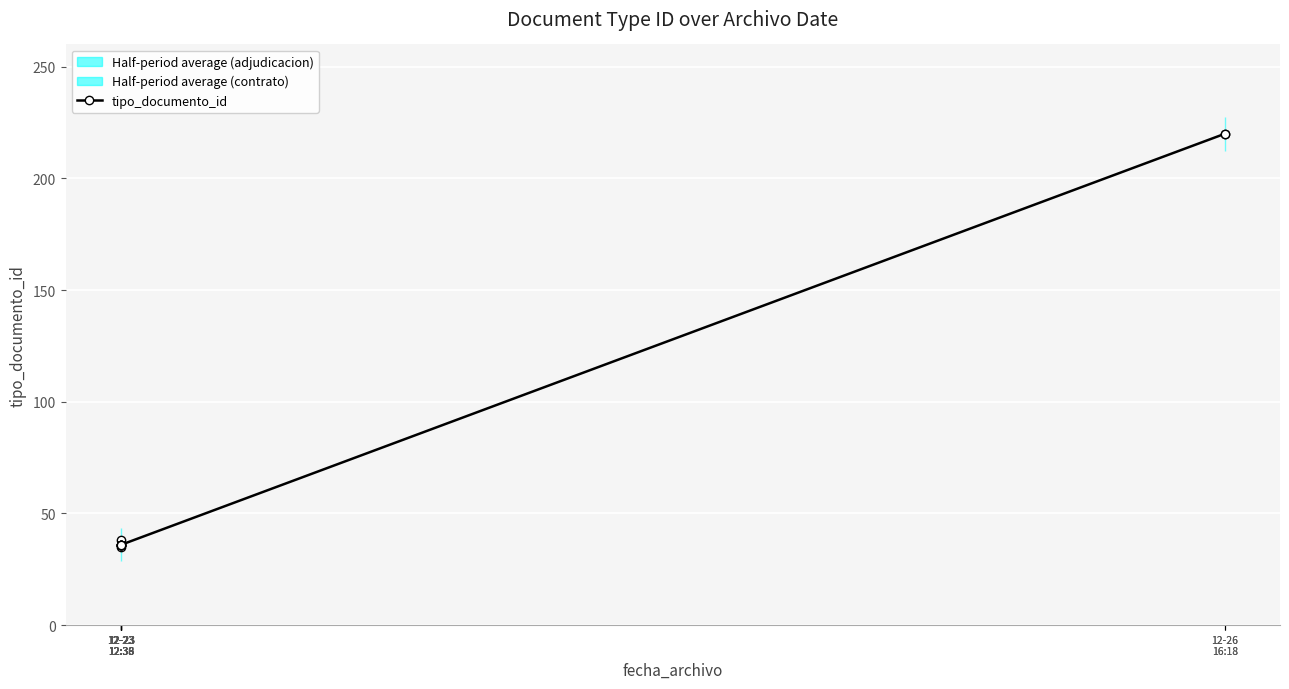

How many values are below 36?

1